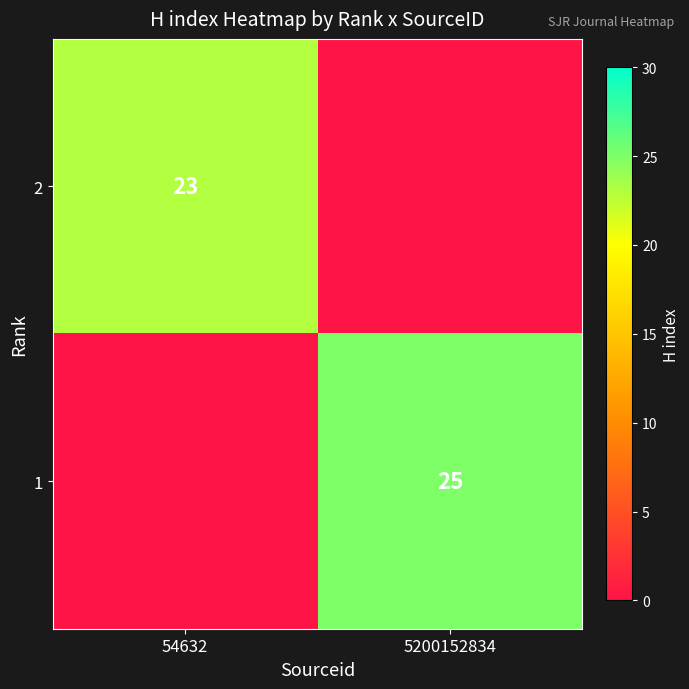

Is it true that 1 equals 25 at 5200152834?

True